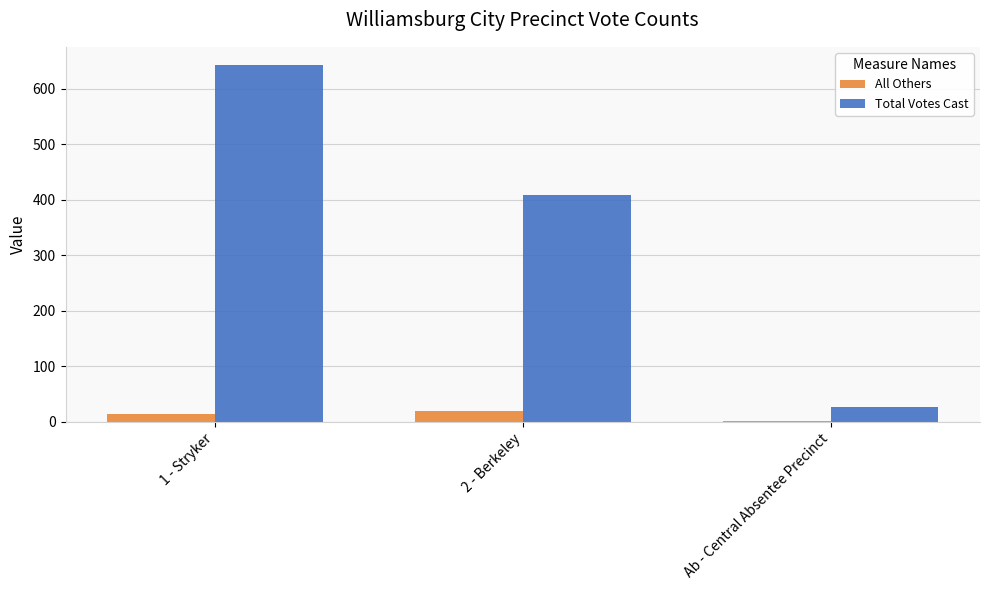

What is the greatest value displayed?

643